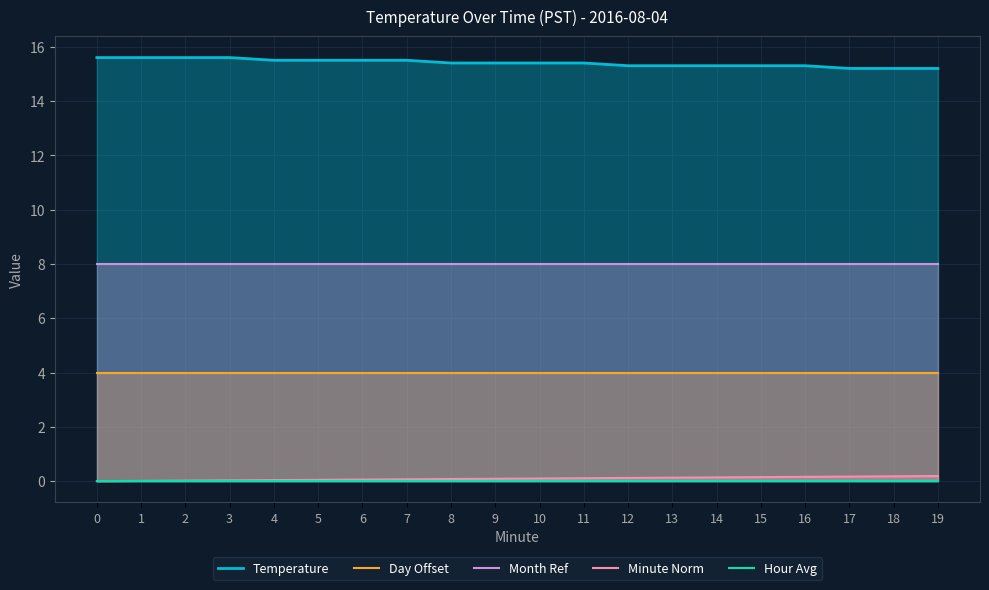

Which series has the largest total across all categories?

Temperature